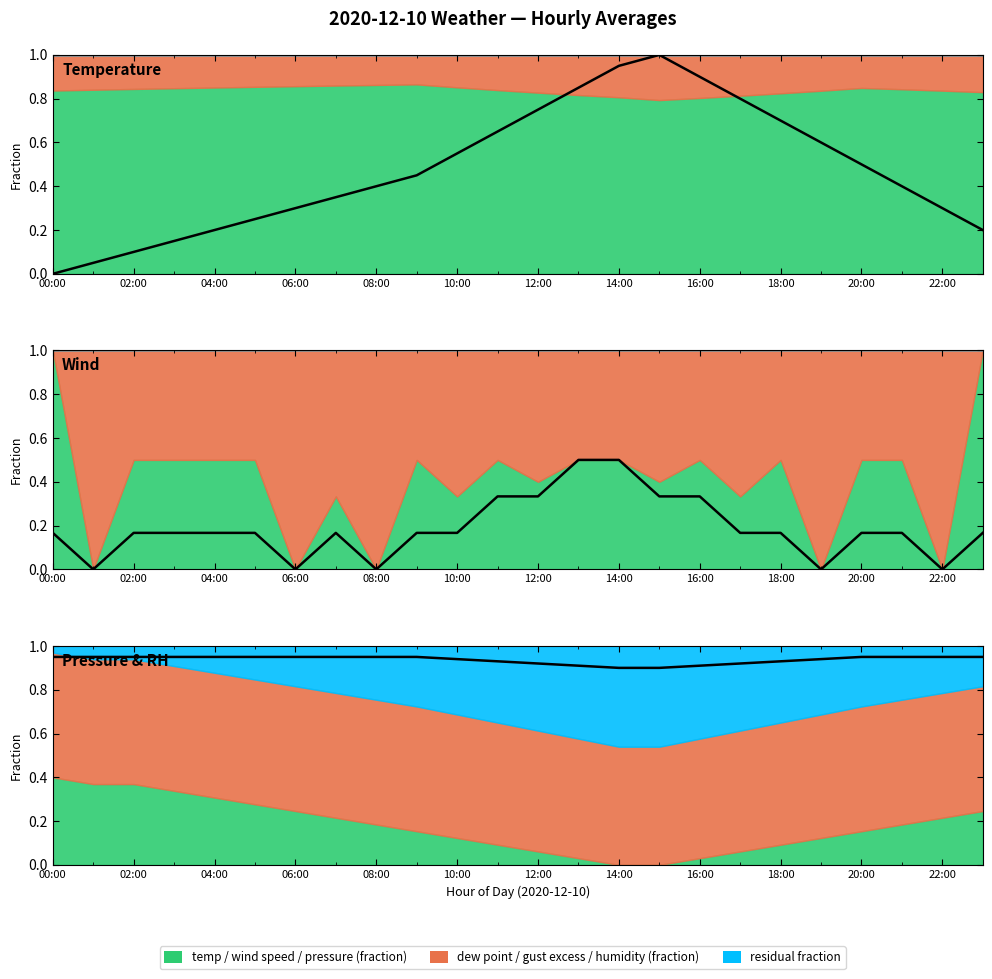

In temp, how many points are higher than both neighbors (excluding endpoints)?

1